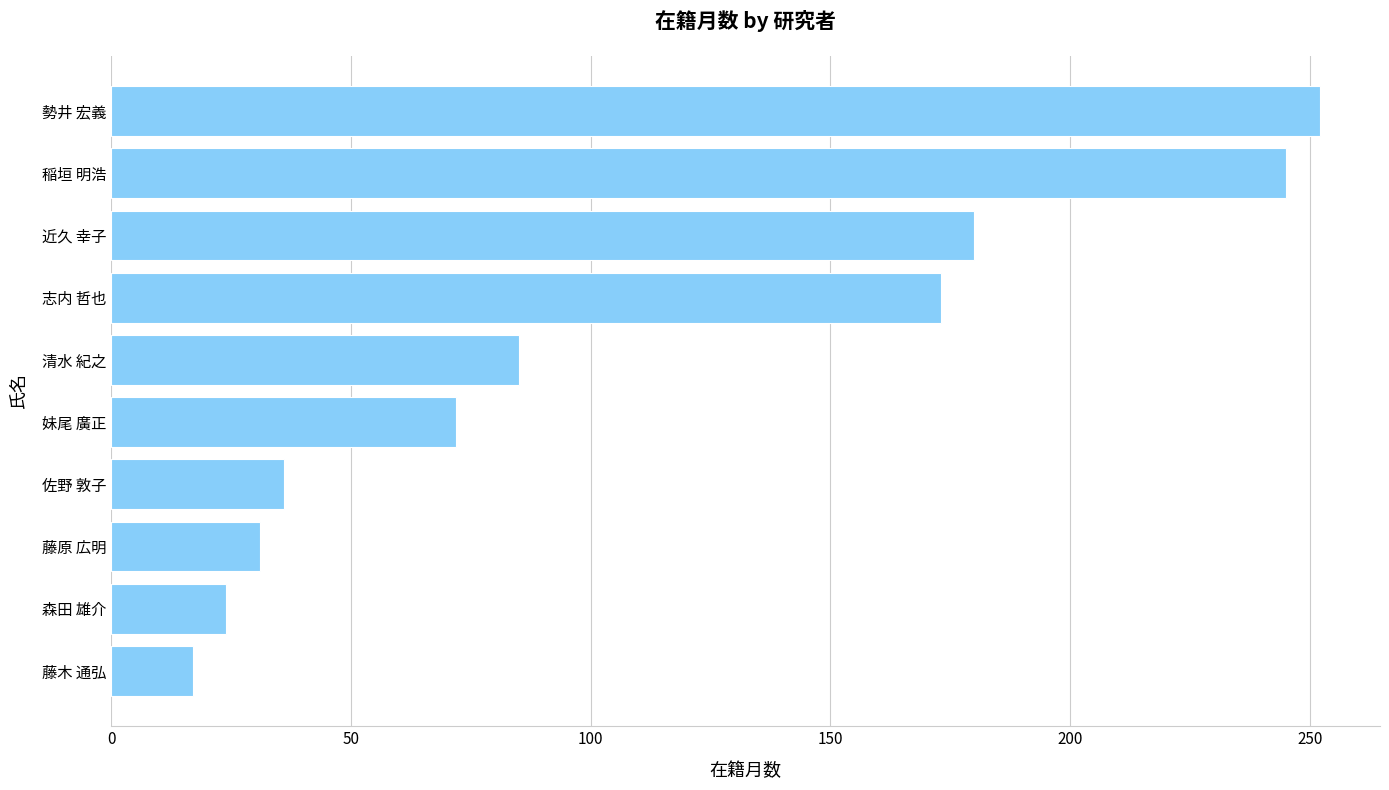

Does the chart contain any negative values?

No